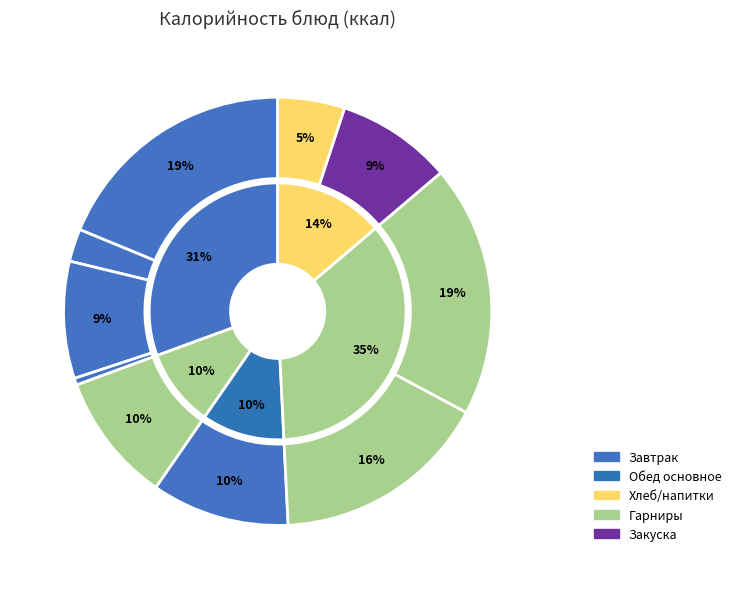

To the nearest percent, what is the difference between the Хлеб ржаной-пшеничный and Суп картофельный с клецками slice percentages?

2%